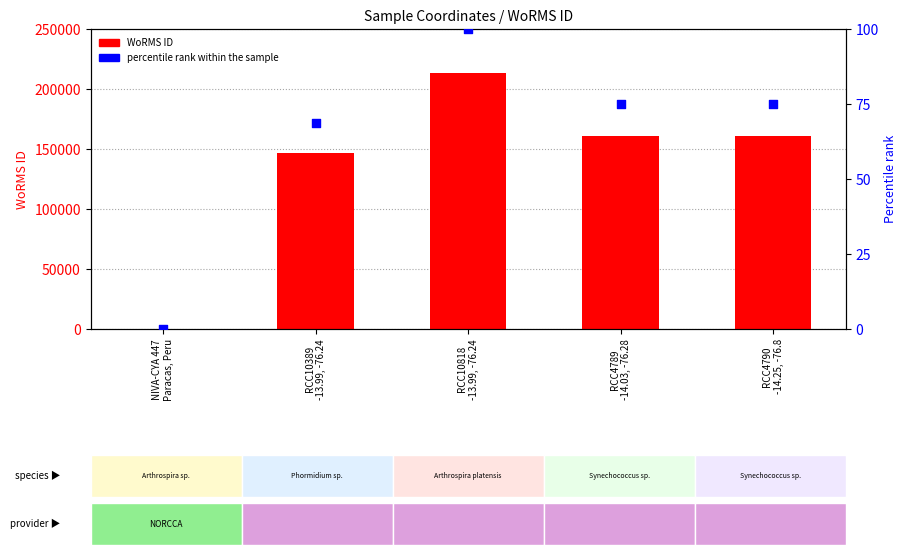

Which series reaches the minimum Y coordinate?

WoRMS ID